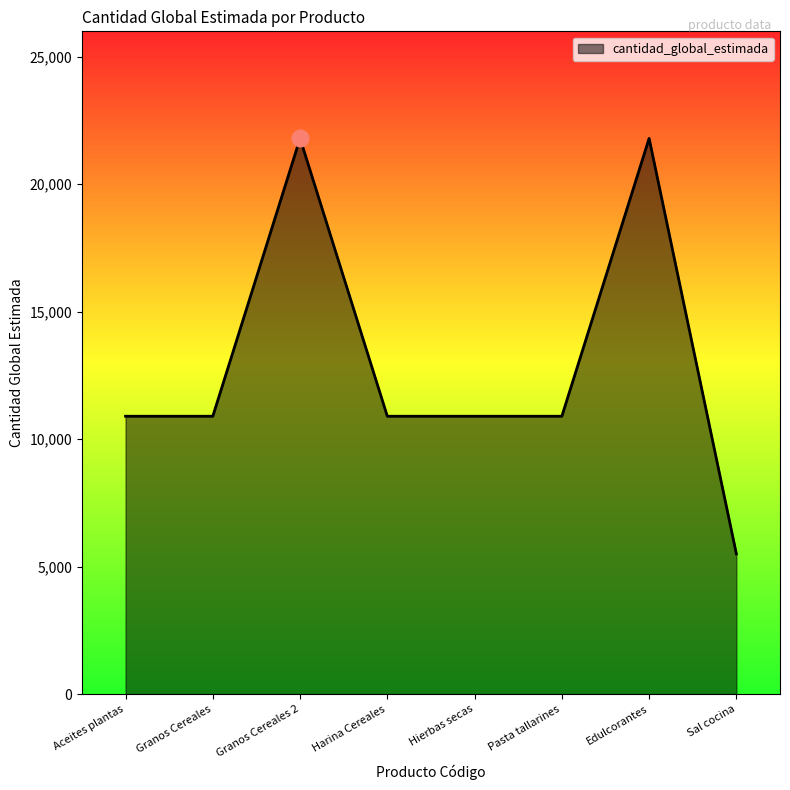

What is the greatest value displayed?

21800